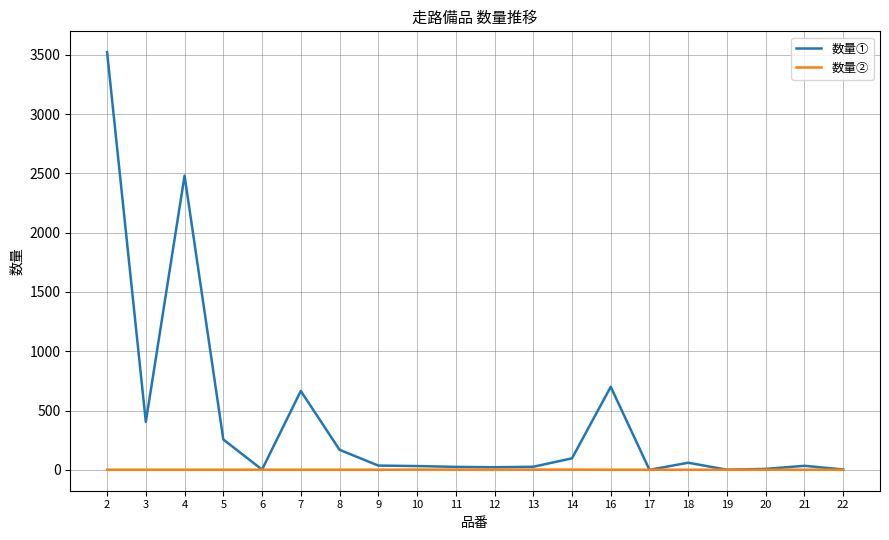

How many lines are shown in the chart?

2